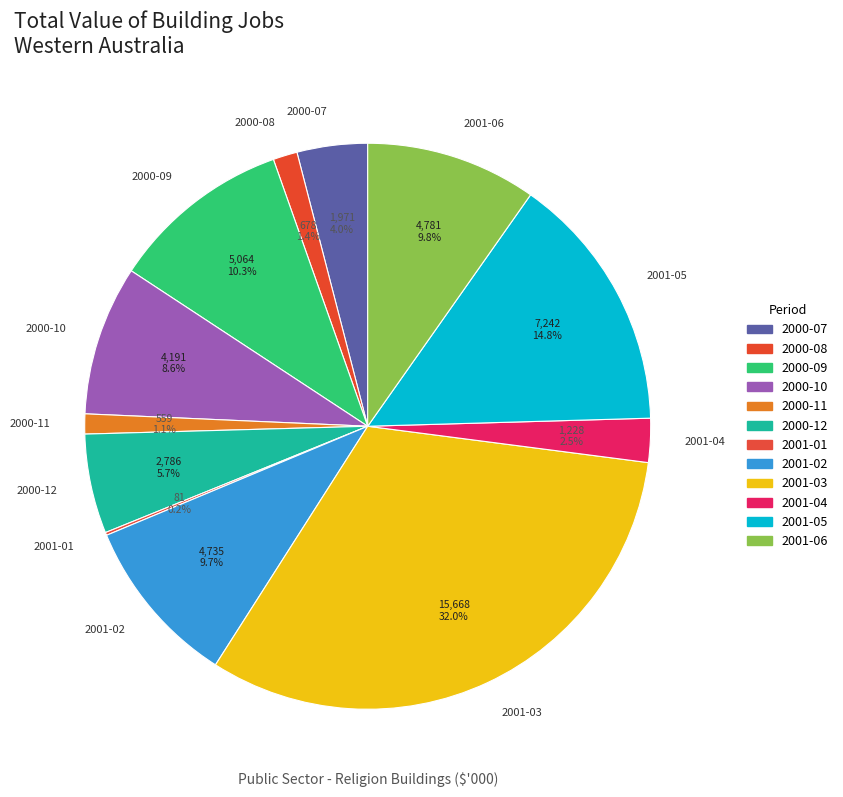

Is the sum of 2000-07 and 2001-06 greater than half?

No